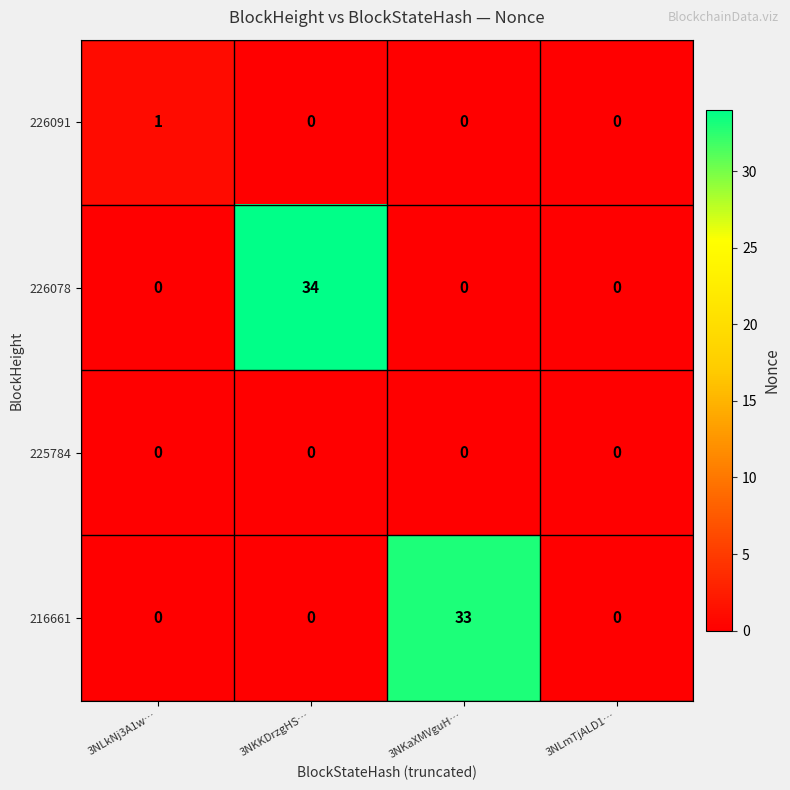

Count the 226091 values in the range 0 to 1.

4